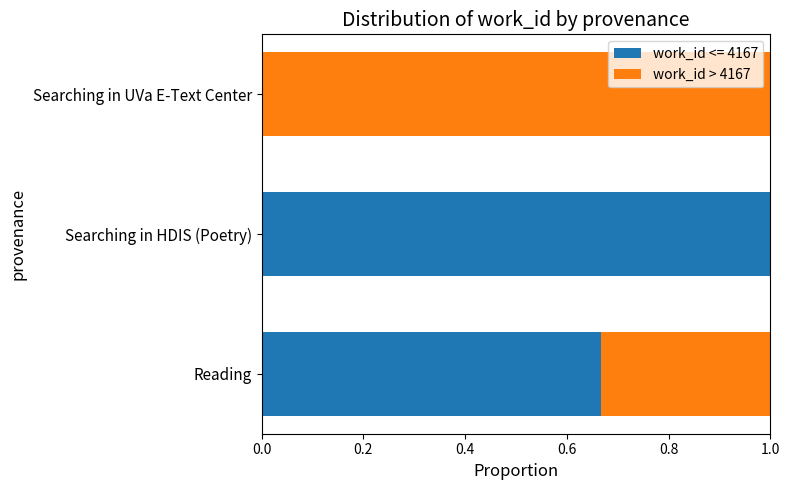

What is the total value across all series at Reading?

1.0